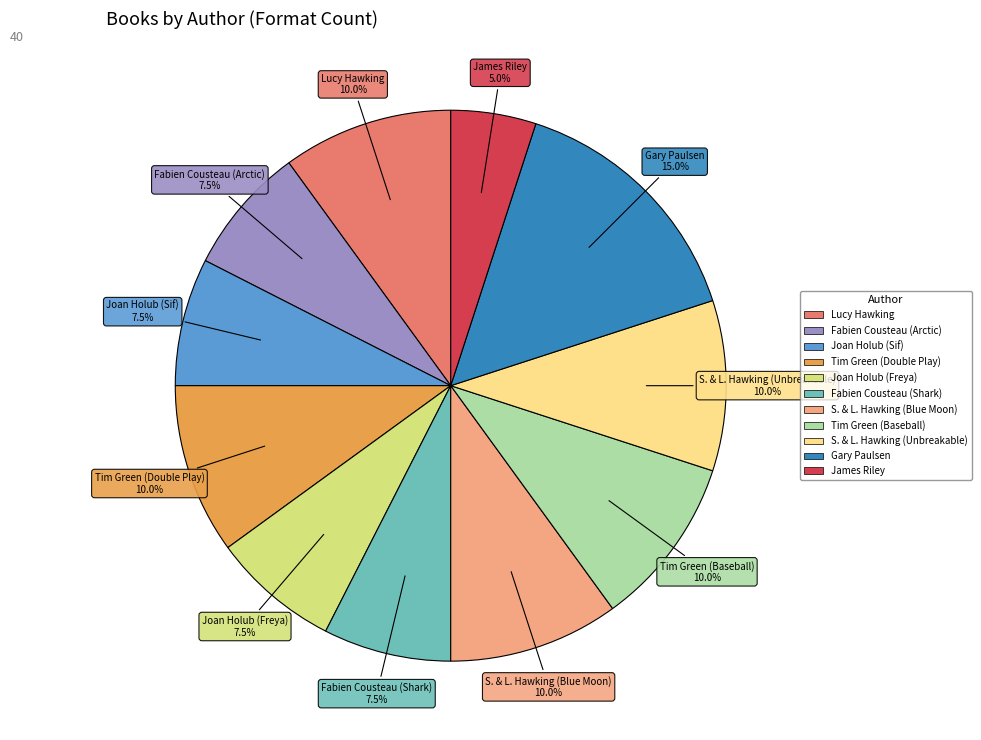

Is Fabien Cousteau (Shark) the majority of the pie?

No